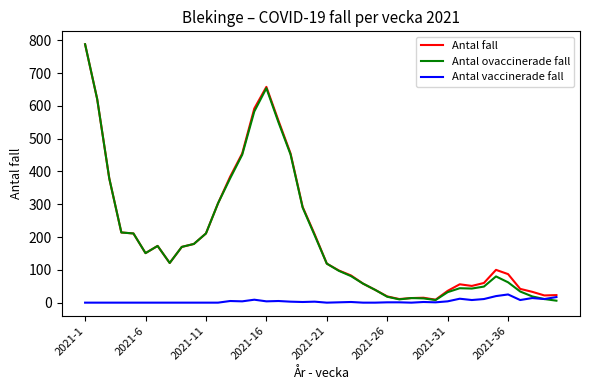

What is the highest value of the Antal ovaccinerade fall series?

788